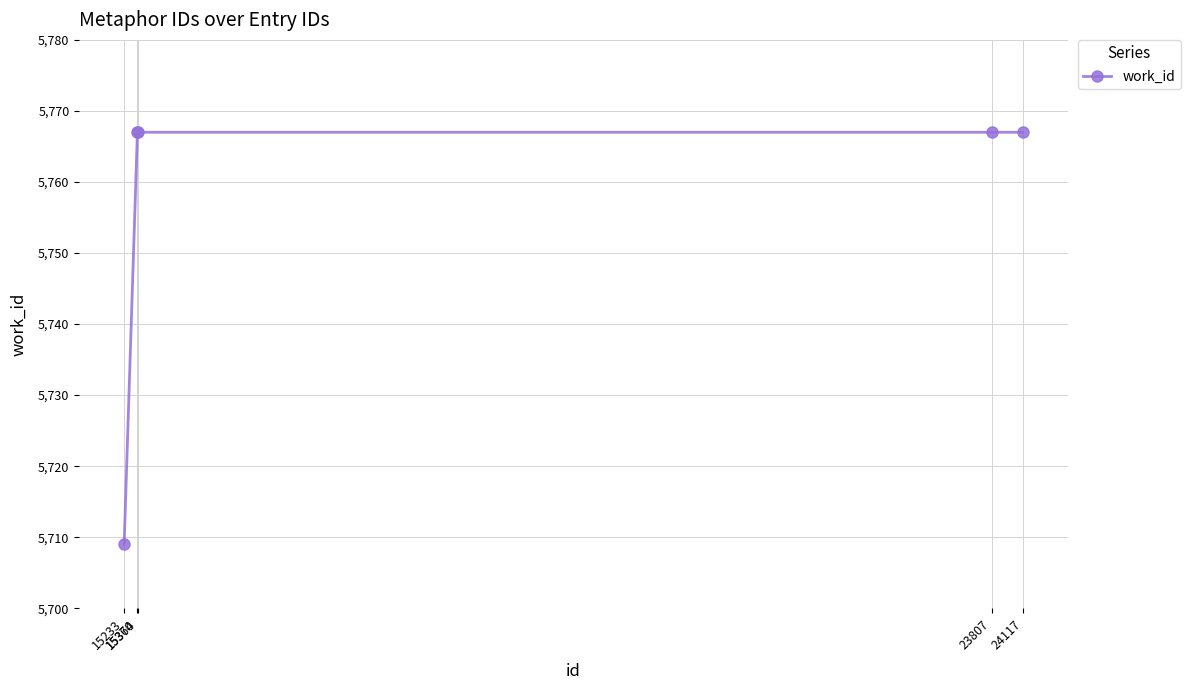

Reading left to right, what are all the values shown in this chart?

15233=5709	15364=5767	15370=5767	23807=5767	24117=5767